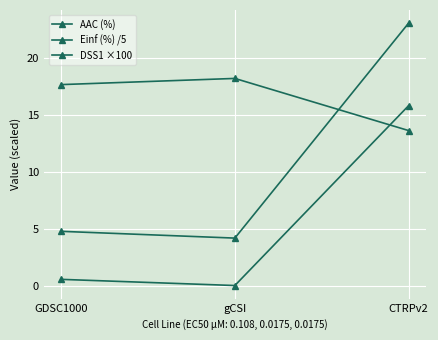

What is the label of the 3rd point from the right?

GDSC1000